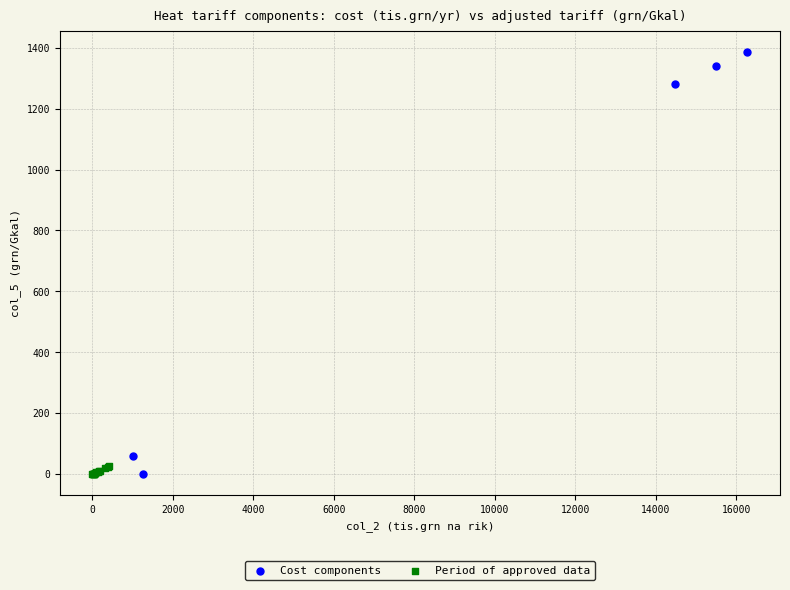

Which series contains the highest Y value?

Cost components